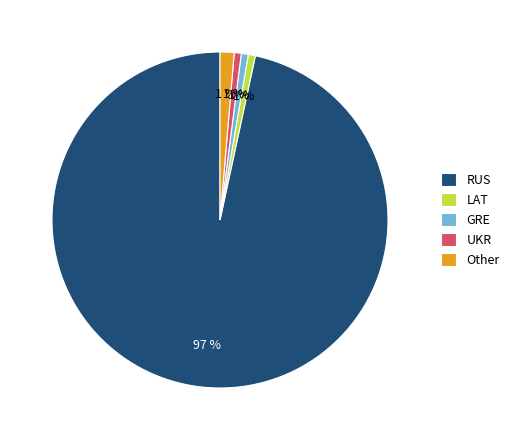

To the nearest percent, what is the combined percentage of Other and UKR?

2%